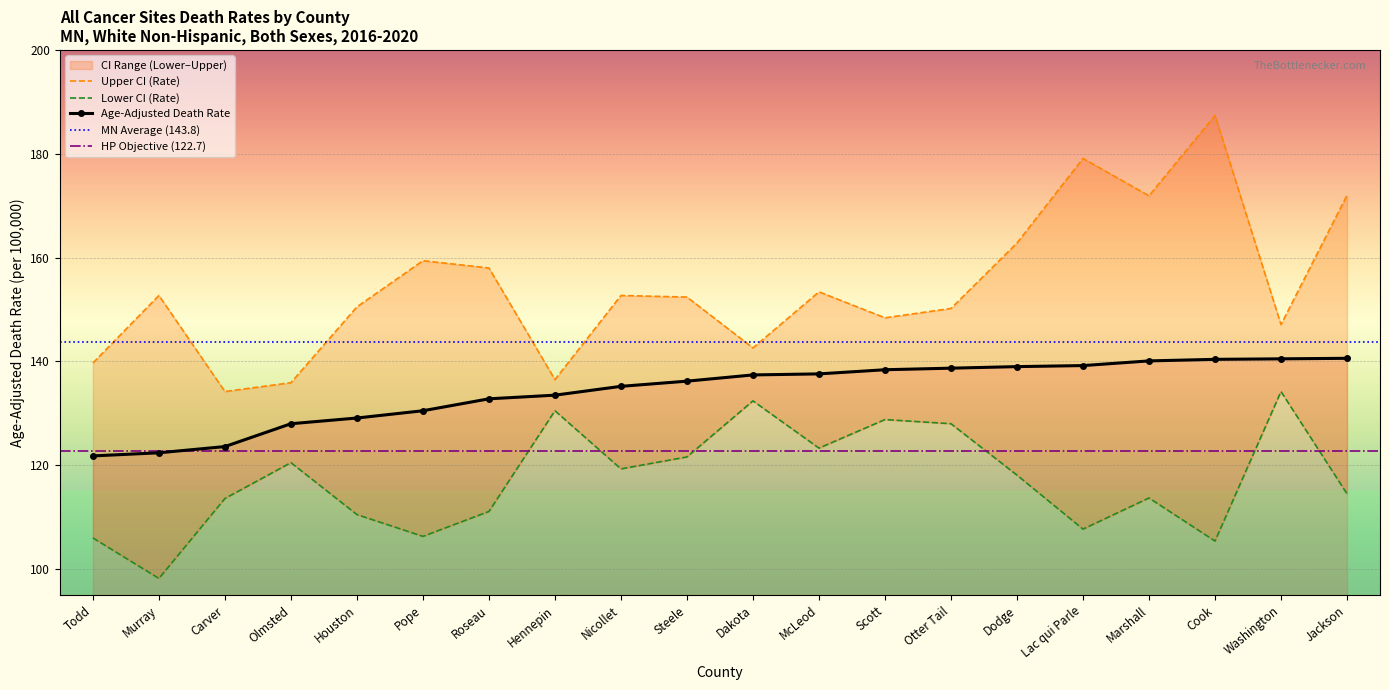

At how many categories does at least one series exceed 147?

15